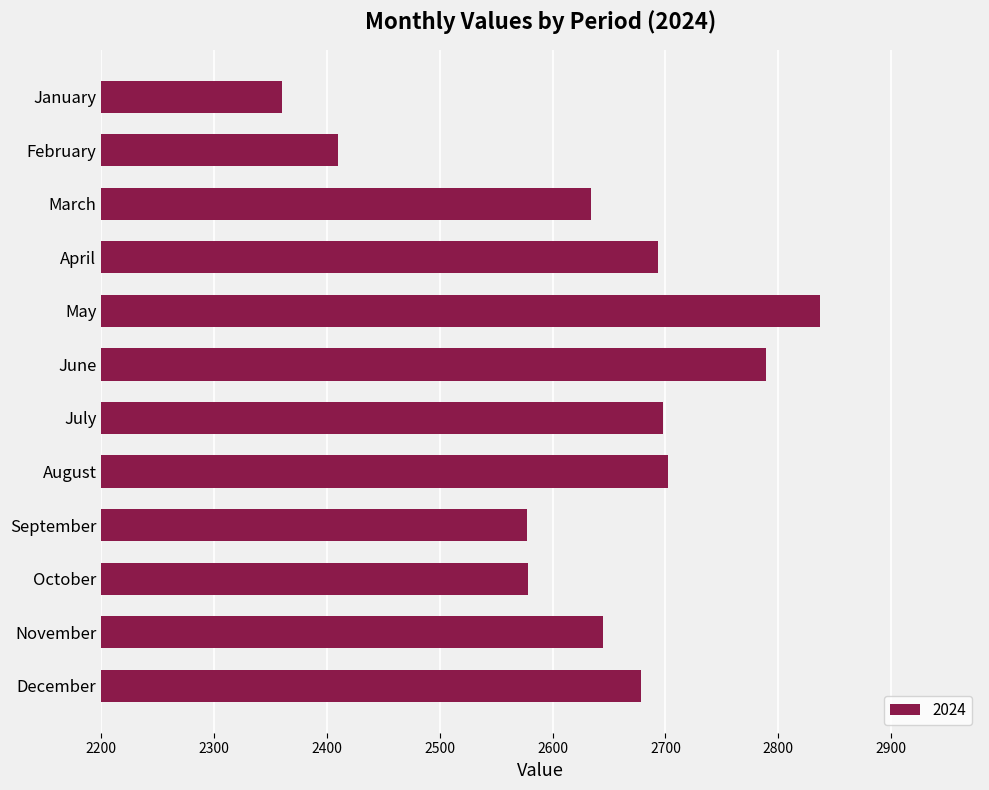

Where is the data nearest to the value 2598?

October